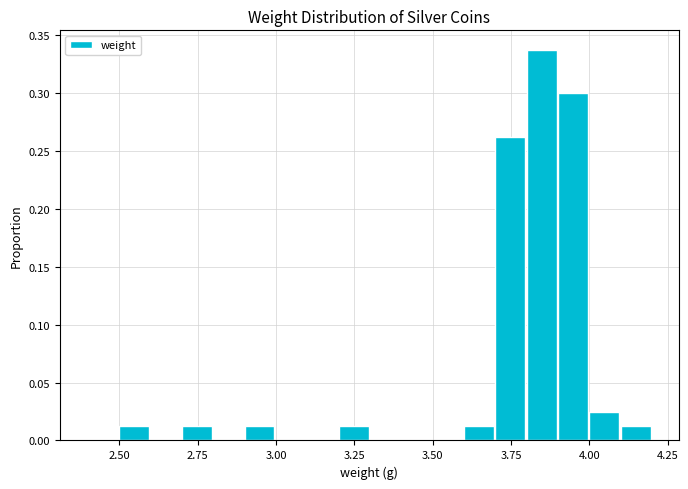

Around what value on the x-axis is the tallest bar? Give the approximate position of its centre, as read against the axis.

3.85